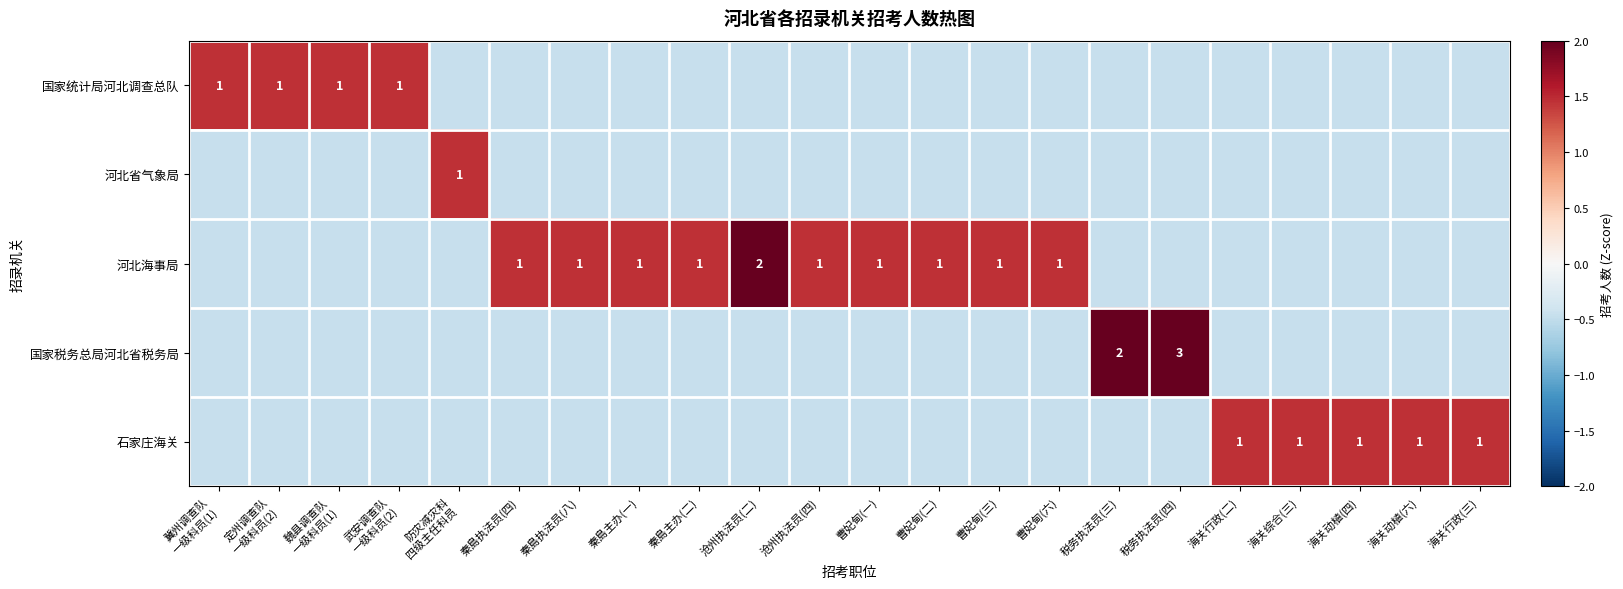

Between 魏县调查队 一级科员(1) and 曹妃甸(六), which series saw the biggest shift?

国家统计局河北调查总队